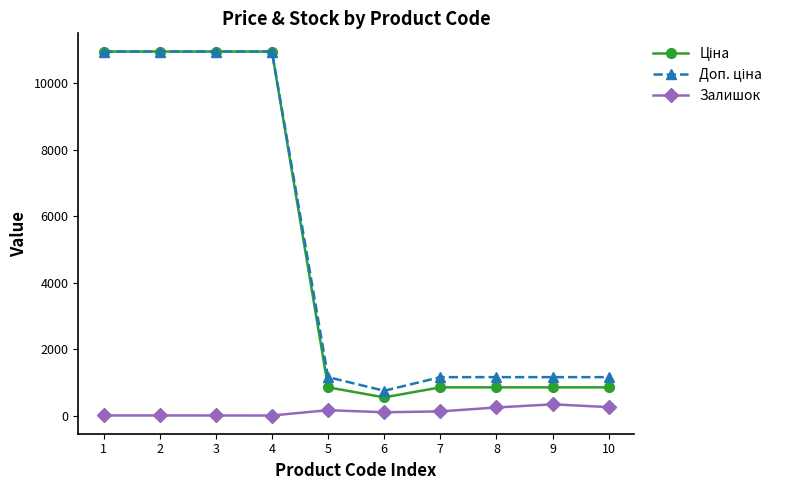

What is the difference between the second highest and second lowest values in the Доп. ціна series?

9782.7